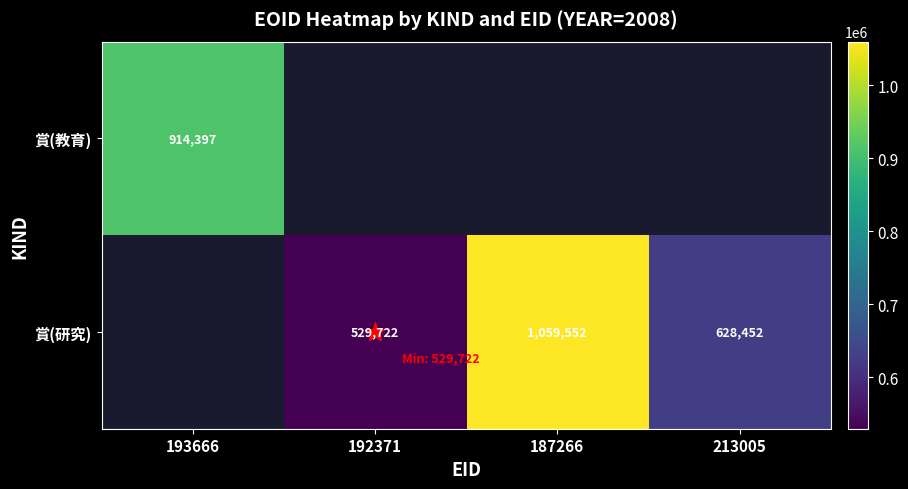

The 賞(研究) series shows 529722 at 192371. True or false?

True